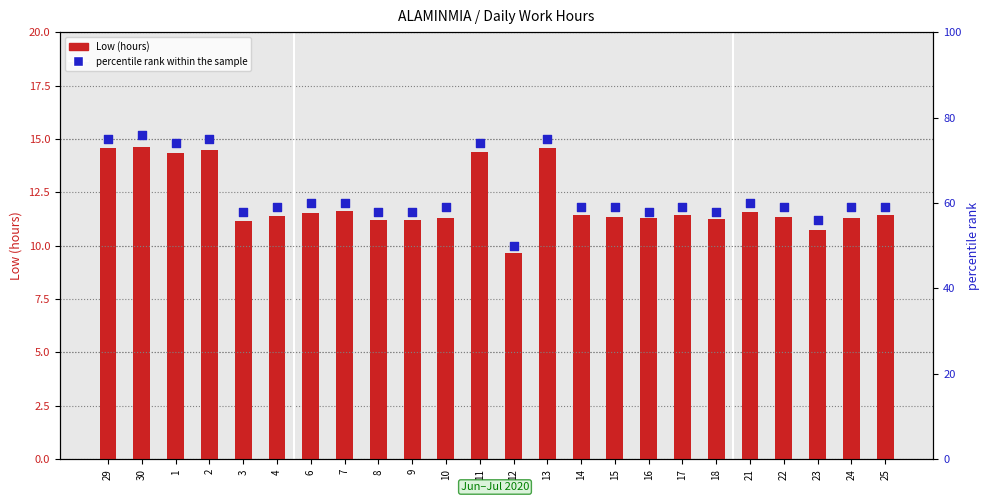

What is the total value across all series at 10?

70.3